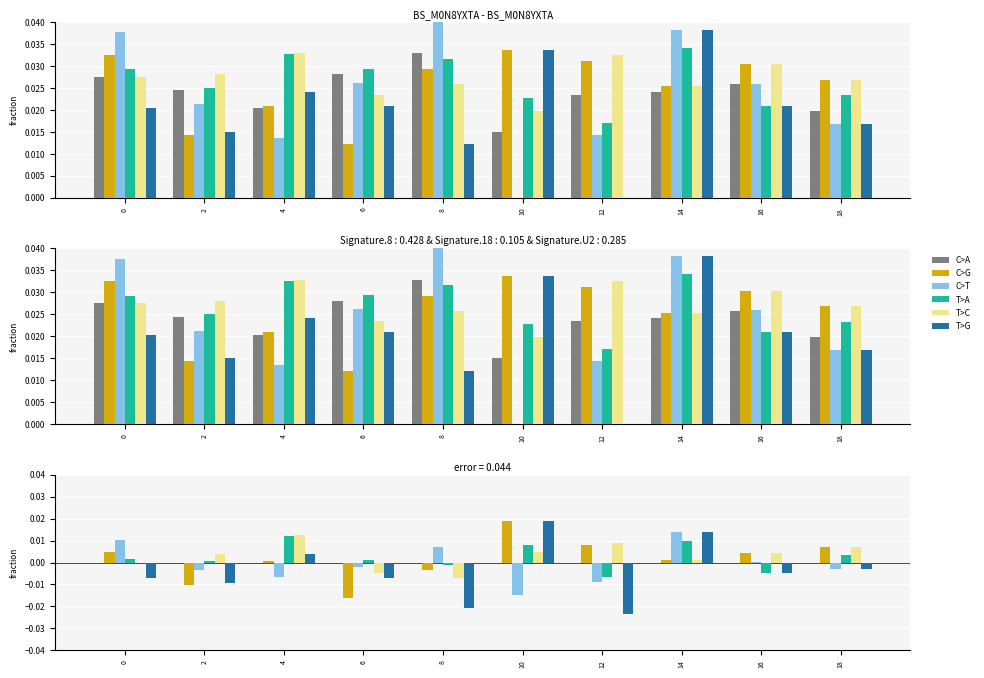

The T>C series shows 0.0 at 12. True or false?

False